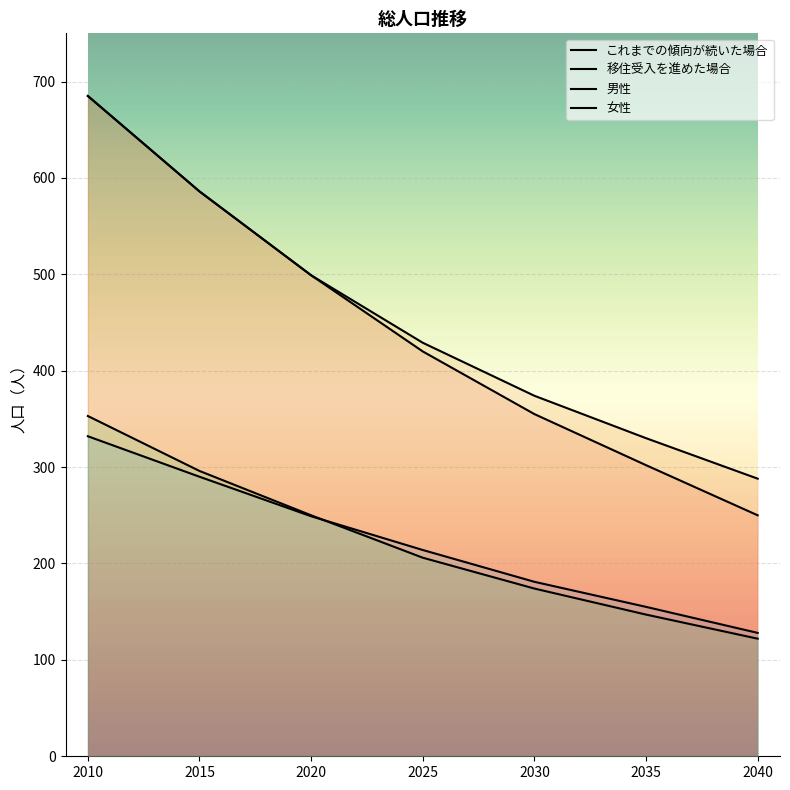

What is the total value across all series at 2035?

934